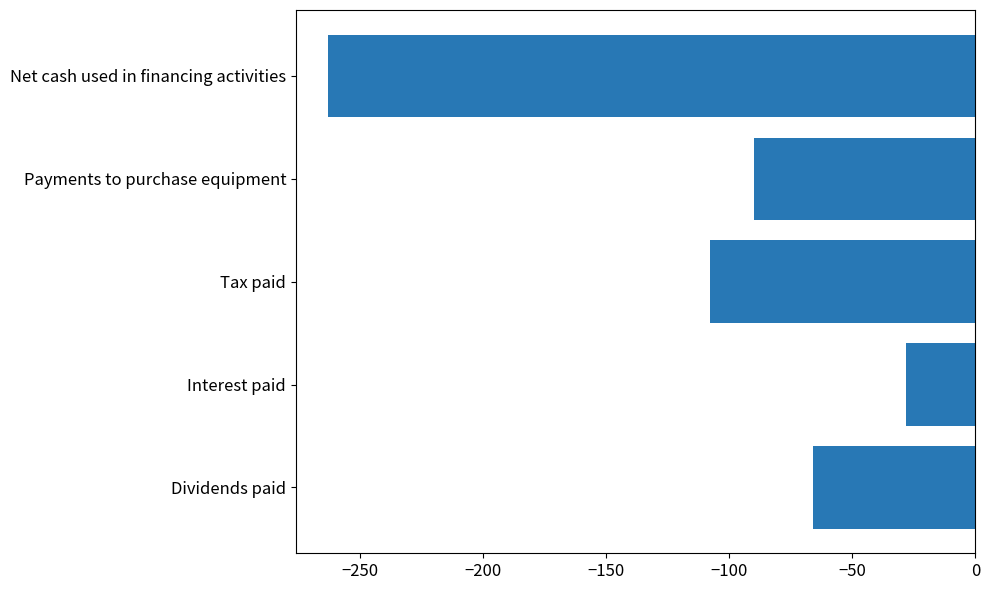

Reading bottom to top, transcribe all the data shown in this chart.

Dividends paid=-66	Interest paid=-28	Tax paid=-108	Payments to purchase equipment=-90	Net cash used in financing activities=-263